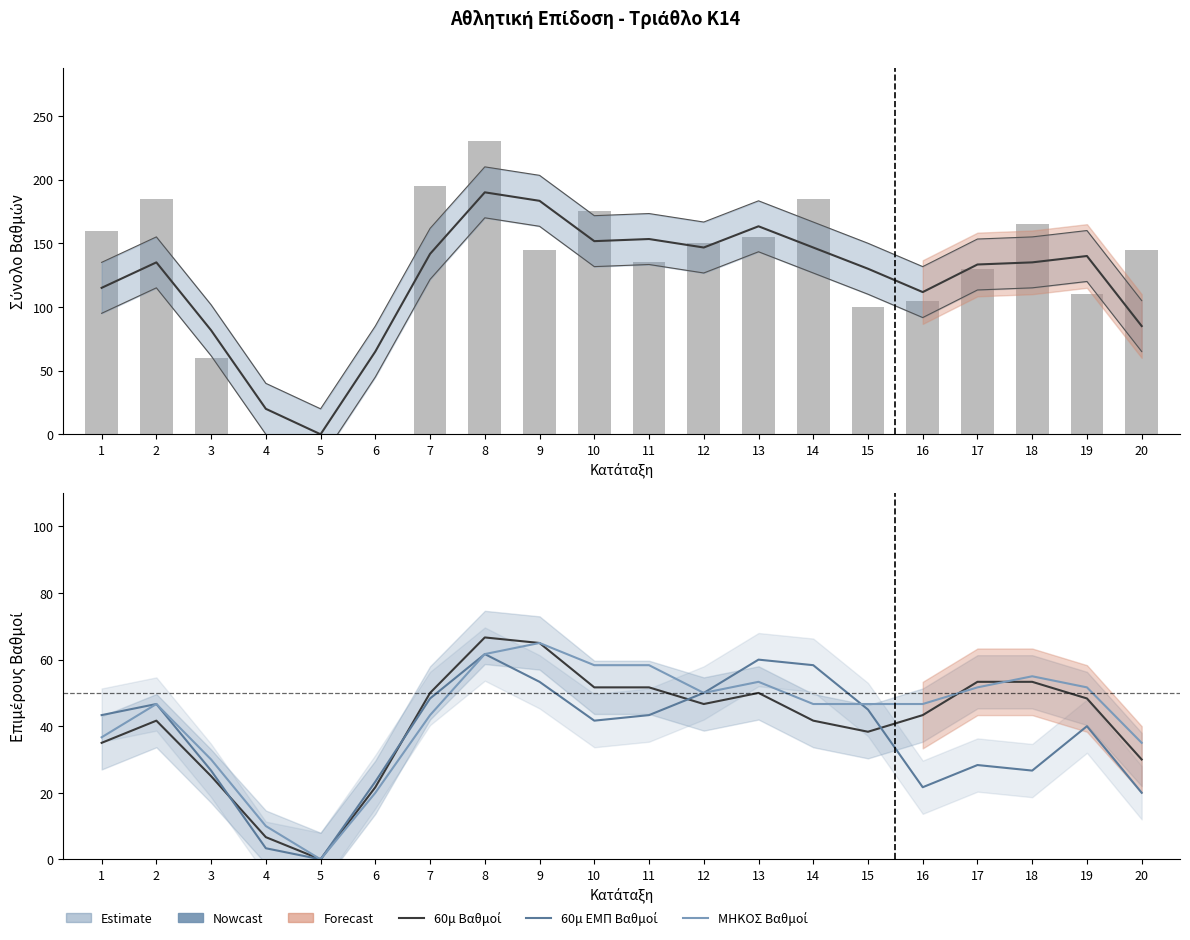

How many categories are shown in the chart?

20